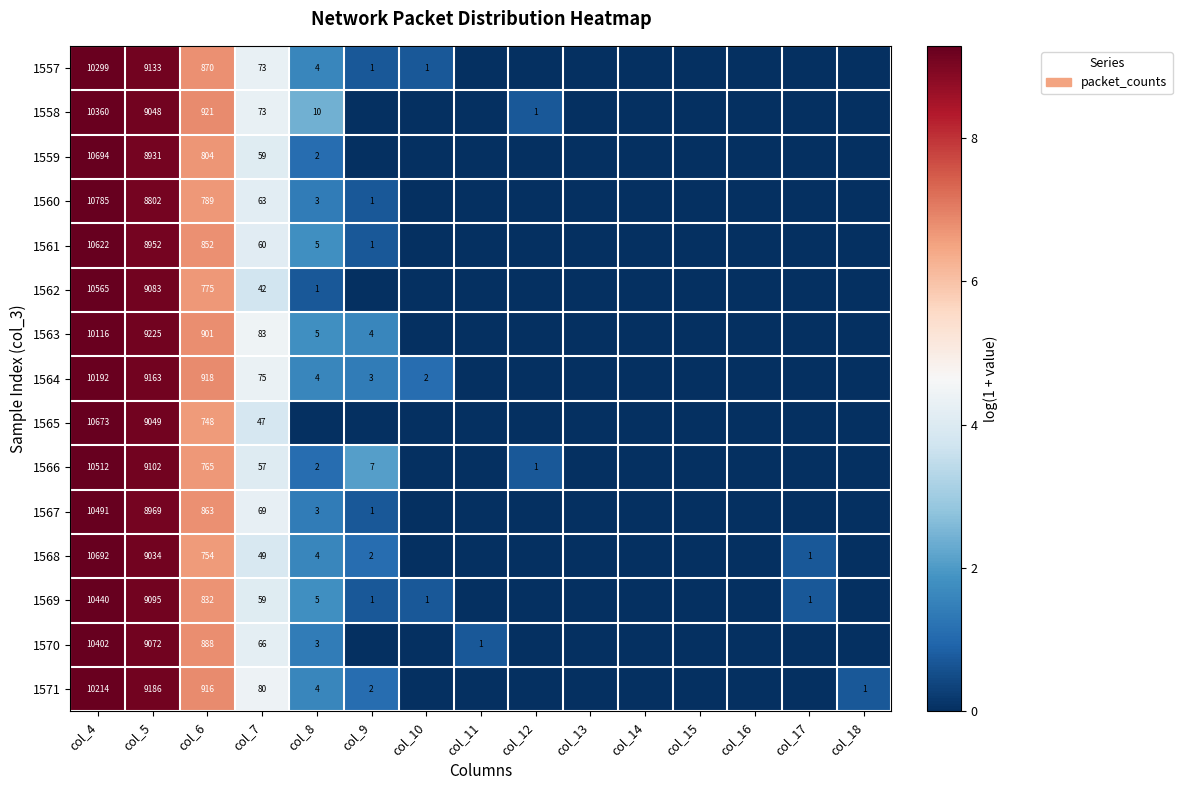

The value of 1565 at col_6 is 748. True or false?

True